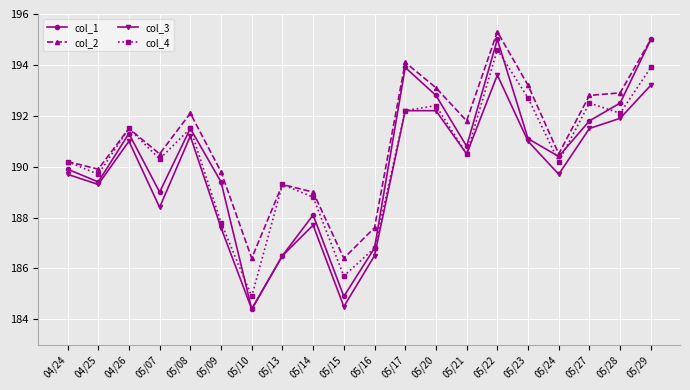

What is the difference between the col_4 values at 05/24 and 05/29?

3.7